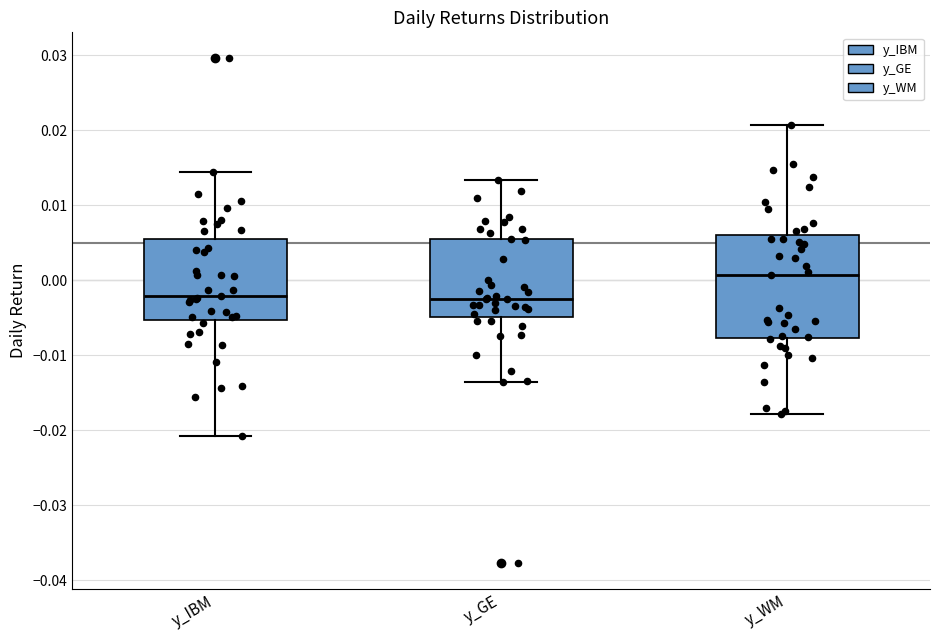

Reading left to right, read every box against the y-axis: the position of its median line, the range the box covers, and the ends of its whiskers. The values are not printed on the chart, so give them approximately, as read against the axis.

y_IBM: median -0.002, box -0.005 to 0.005, whiskers -0.021 to 0.014
y_GE: median -0.003, box -0.005 to 0.005, whiskers -0.014 to 0.013
y_WM: median 0.001, box -0.008 to 0.006, whiskers -0.018 to 0.021